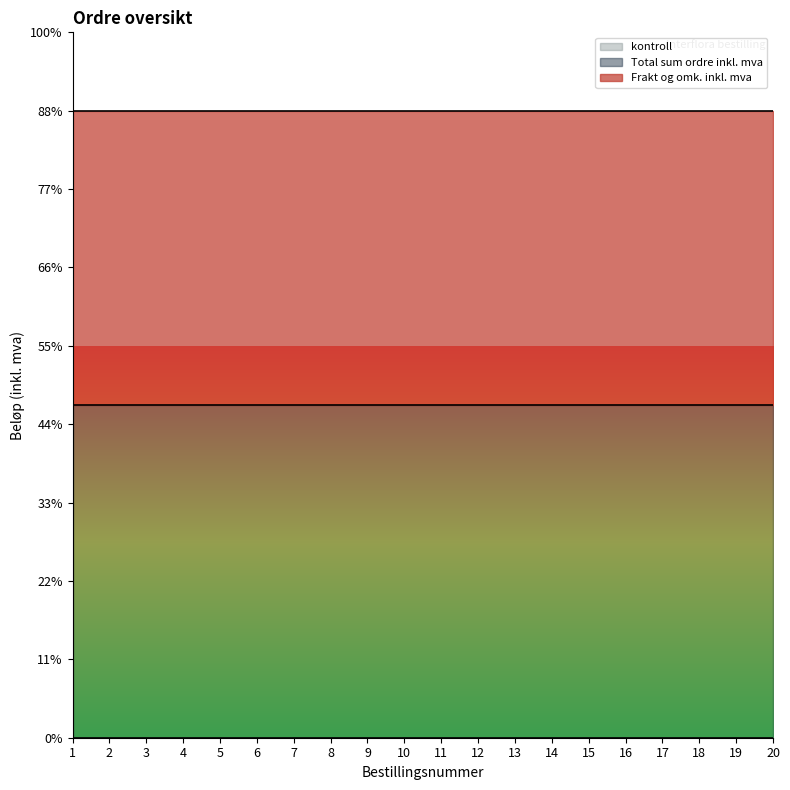

What is the maximum value shown in the chart?

170